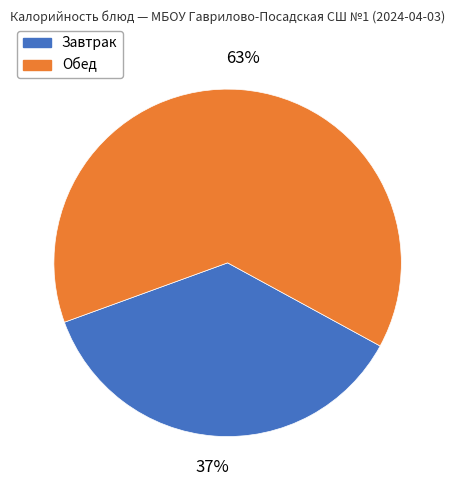

To the nearest percent, what percentage of the pie is Обед?

63%